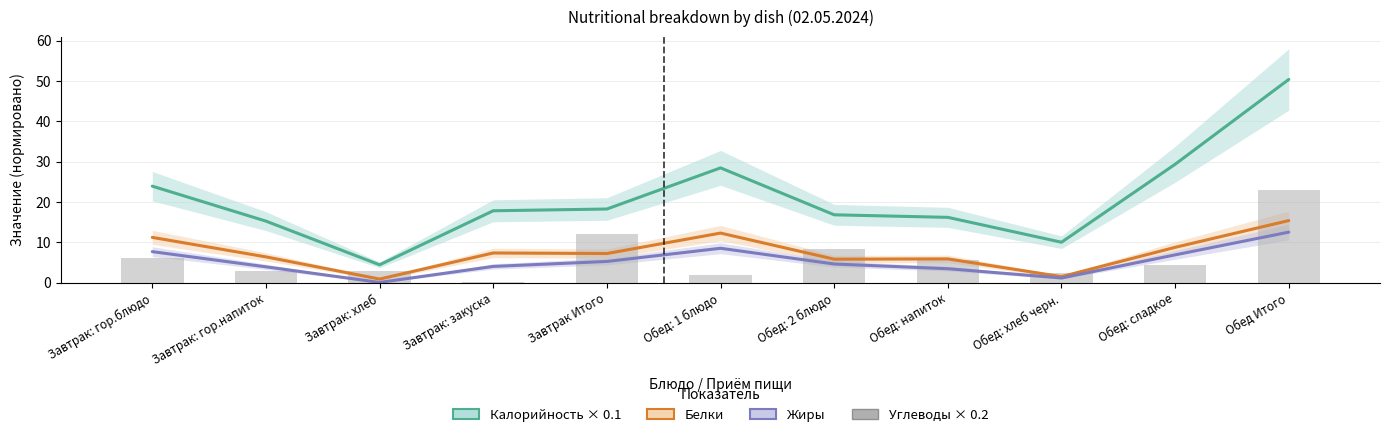

Reading left to right, what are all the values shown in this chart?

Калорийность: Завтрак: гор.блюдо=24.0	Завтрак: гор.напиток=15.3	Завтрак: хлеб=4.5	Завтрак: закуска=17.9	Завтрак Итого=18.3	Обед: 1 блюдо=28.5	Обед: 2 блюдо=16.9	Обед: напиток=16.2	Обед: хлеб черн.=10.1	Обед: сладкое=29.4	Обед Итого=50.4
Белки: Завтрак: гор.блюдо=11.3	Завтрак: гор.напиток=6.4	Завтрак: хлеб=0.9	Завтрак: закуска=7.4	Завтрак Итого=7.3	Обед: 1 блюдо=12.3	Обед: 2 блюдо=5.9	Обед: напиток=5.9	Обед: хлеб черн.=1.5	Обед: сладкое=8.8	Обед Итого=15.4
Жиры: Завтрак: гор.блюдо=7.7	Завтрак: гор.напиток=4.0	Завтрак: хлеб=0.1	Завтрак: закуска=4.1	Завтрак Итого=5.3	Обед: 1 блюдо=8.6	Обед: 2 блюдо=4.7	Обед: напиток=3.5	Обед: хлеб черн.=1.2	Обед: сладкое=6.9	Обед Итого=12.6
Углеводы: Завтрак: гор.блюдо=6.1	Завтрак: гор.напиток=3.0	Завтрак: хлеб=2.9	Завтрак: закуска=0.2	Завтрак Итого=12.2	Обед: 1 блюдо=1.9	Обед: 2 блюдо=8.4	Обед: напиток=5.6	Обед: хлеб черн.=2.5	Обед: сладкое=4.5	Обед Итого=22.9